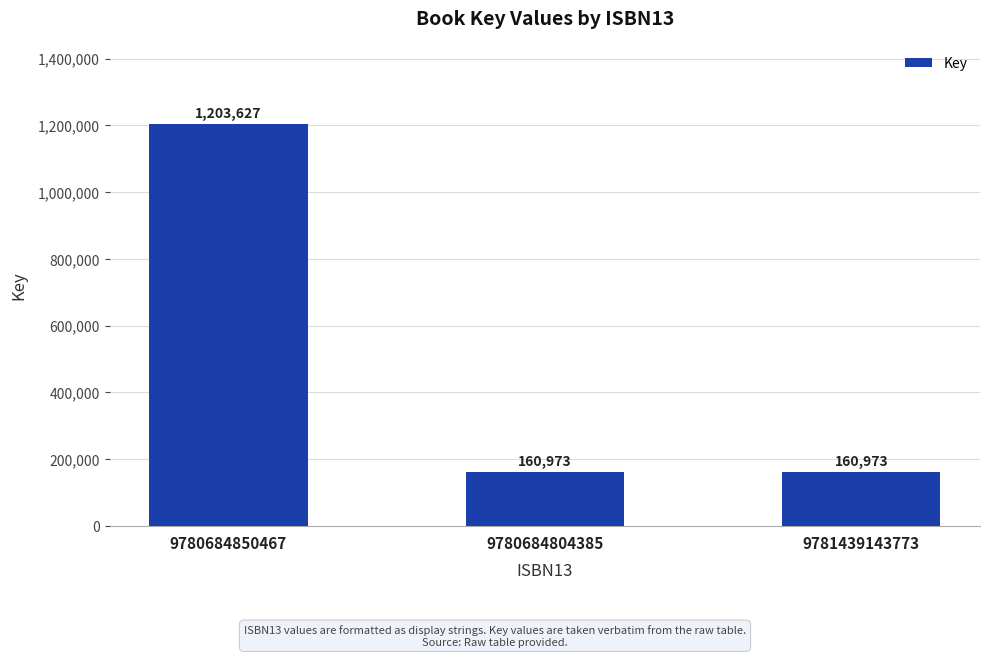

Reading left to right, what are all the values shown in this chart?

1203627	160973	160973